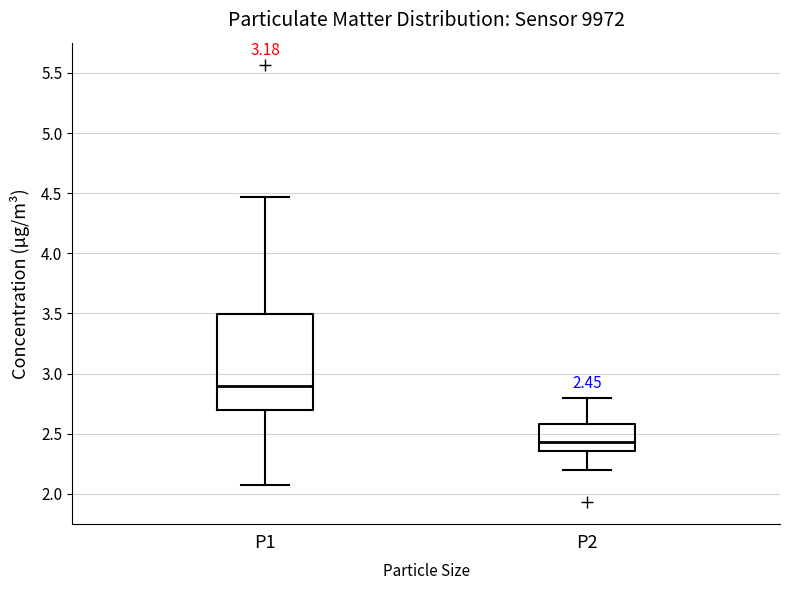

Which box is the tallest, from its lower edge to its upper edge?

P1